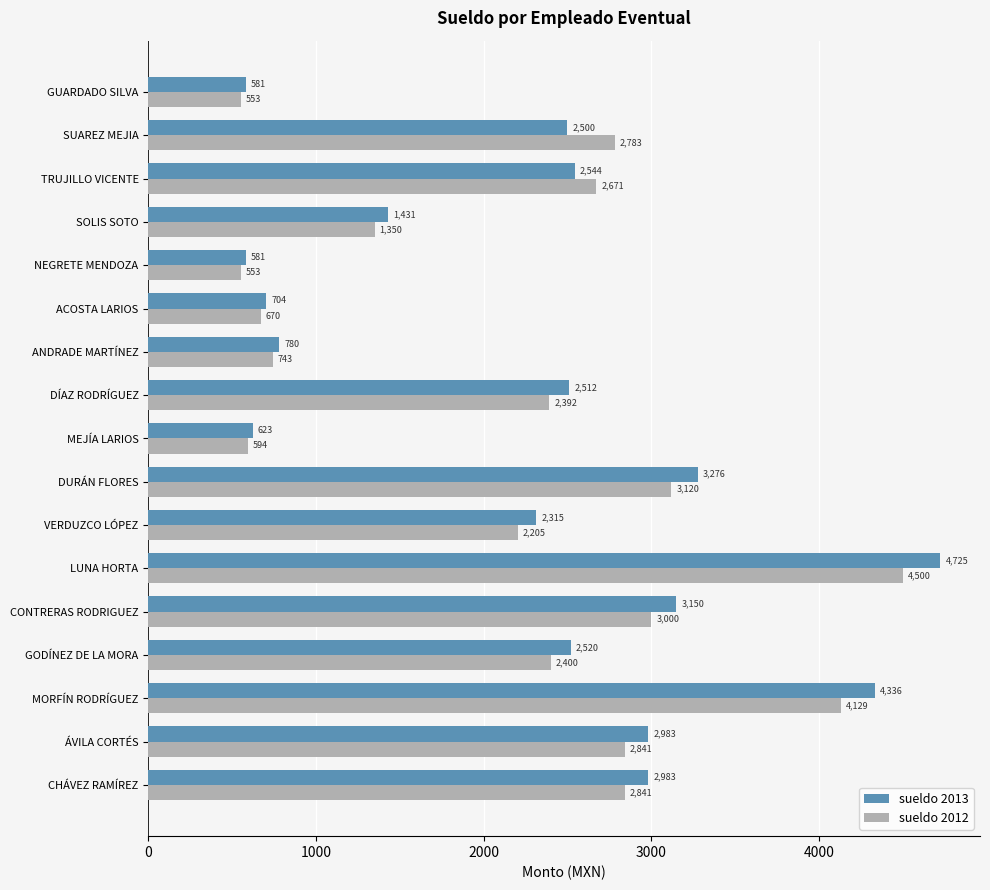

Rank the series at VERDUZCO LÓPEZ from lowest to highest value.

sueldo 2012, sueldo 2013